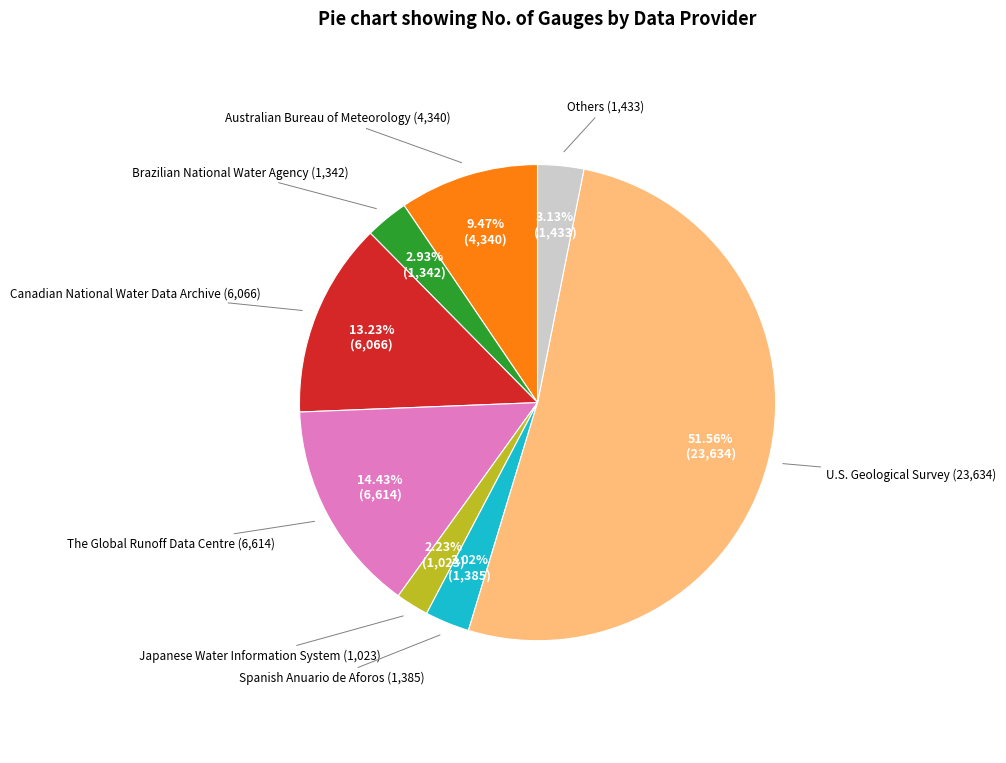

Does U.S. Geological Survey represent more than half of the total?

Yes